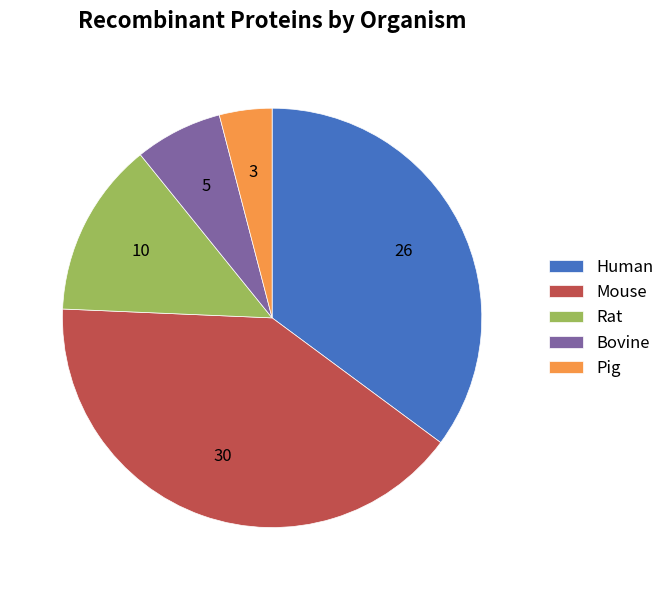

What is the smallest slice in the pie chart?

Pig